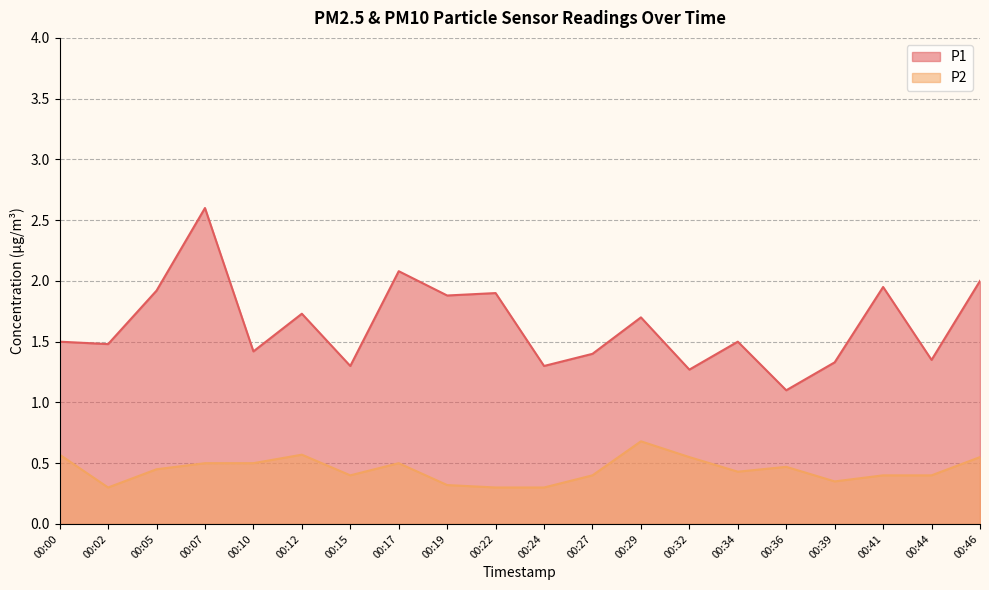

Reading right to left, extract all data points from this chart.

P1: 00:46=2.0	00:44=1.4	00:41=1.9	00:39=1.3	00:36=1.1	00:34=1.5	00:32=1.3	00:29=1.7	00:27=1.4	00:24=1.3	00:22=1.9	00:19=1.9	00:17=2.1	00:15=1.3	00:12=1.7	00:10=1.4	00:07=2.6	00:05=1.9	00:02=1.5	00:00=1.5
P2: 00:46=0.6	00:44=0.4	00:41=0.4	00:39=0.3	00:36=0.5	00:34=0.4	00:32=0.6	00:29=0.7	00:27=0.4	00:24=0.3	00:22=0.3	00:19=0.3	00:17=0.5	00:15=0.4	00:12=0.6	00:10=0.5	00:07=0.5	00:05=0.5	00:02=0.3	00:00=0.6